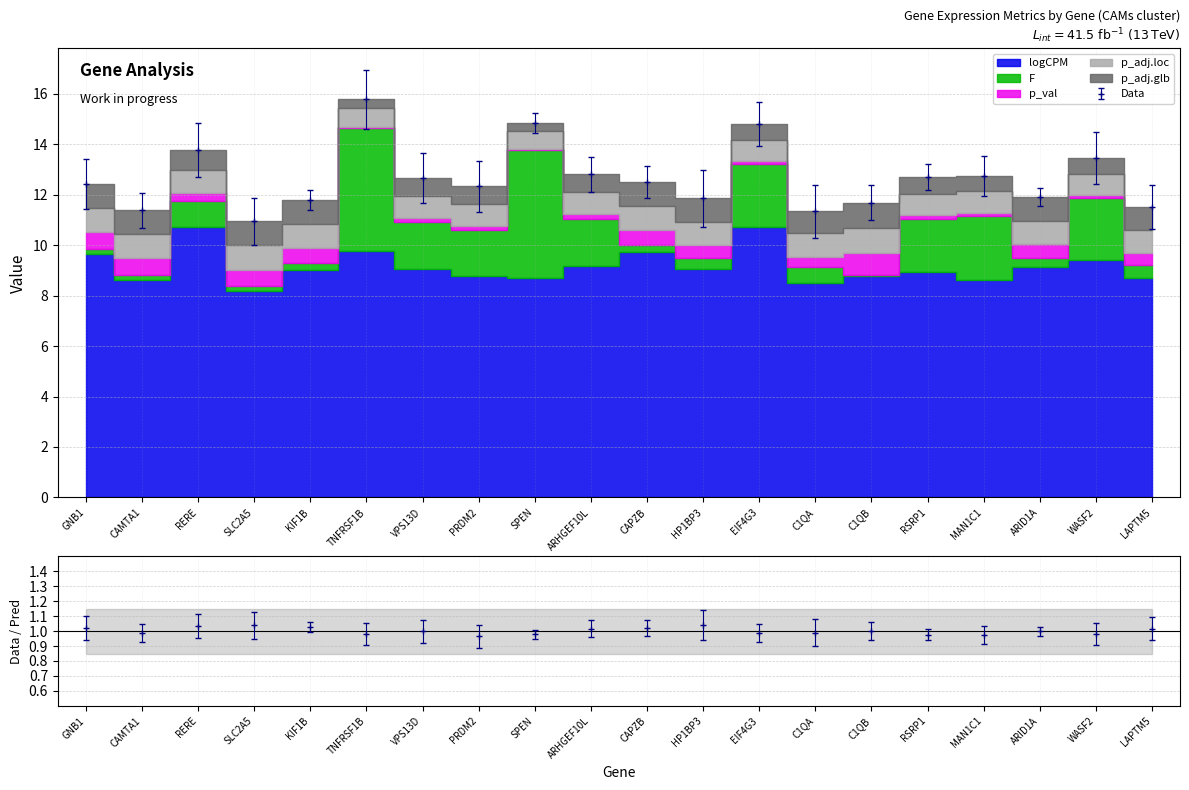

What position from the left is LAPTM5?

20